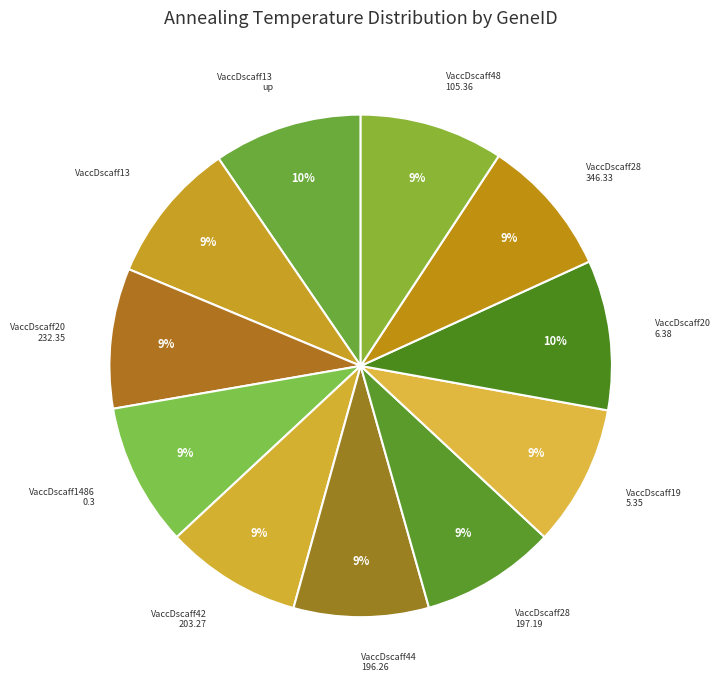

To the nearest percent, what is the difference between the largest and smallest slice percentages?

1%